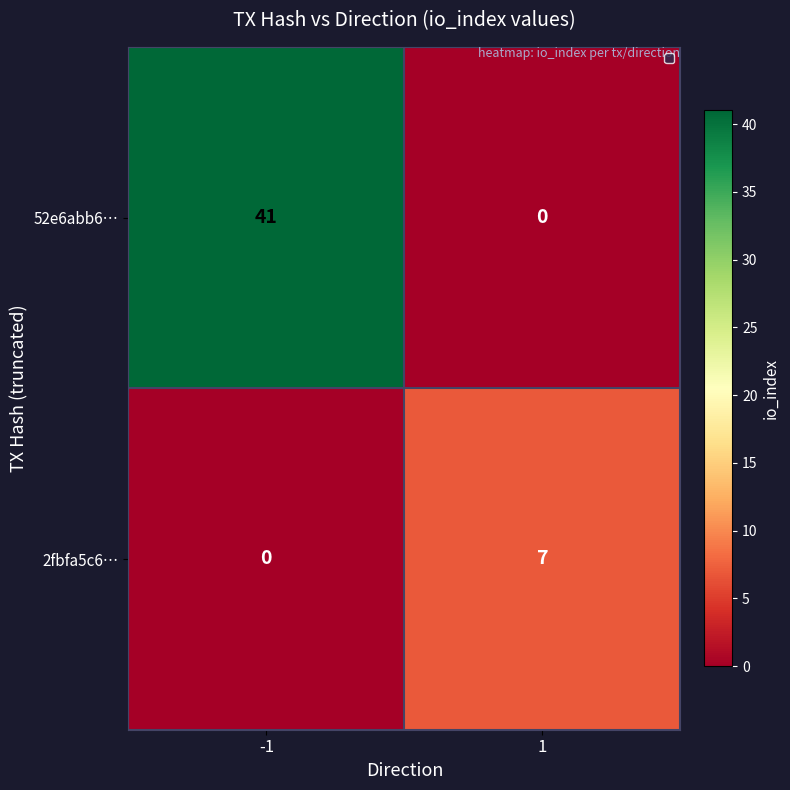

The 52e6abb6… series shows -15 at 1. True or false?

False